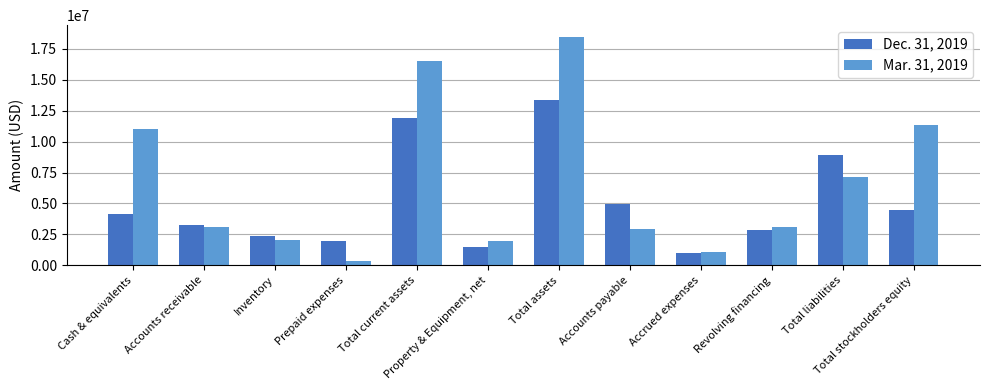

At which label does Dec. 31, 2019 reach its minimum?

Accrued expenses